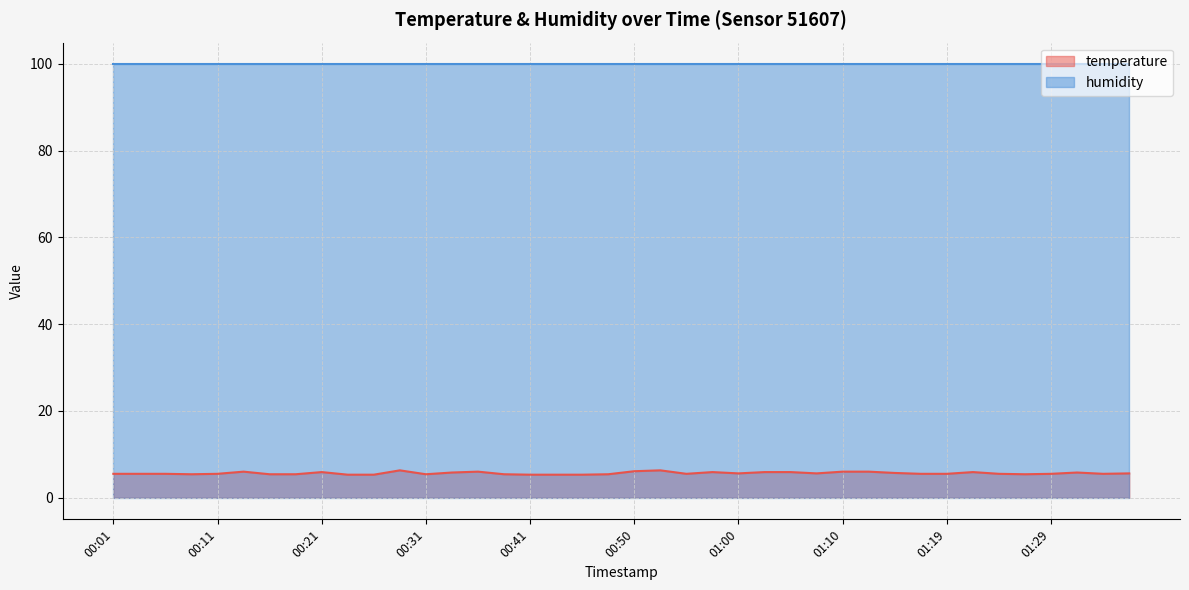

Reading left to right, what are all the values shown in this chart?

00:01=5.5	00:04=5.5	00:06=5.5	00:09=5.4	00:11=5.5	00:14=6.0	00:16=5.4	00:18=5.4	00:21=5.9	00:23=5.3	00:26=5.3	00:28=6.3	00:31=5.4	00:33=5.8	00:36=6.0	00:38=5.4	00:41=5.3	00:43=5.3	00:45=5.3	00:48=5.4	00:50=6.1	00:53=6.3	00:55=5.5	00:58=5.9	01:00=5.6	01:02=5.9	01:05=5.9	01:07=5.6	01:10=6.0	01:12=6.0	01:15=5.7	01:17=5.5	01:19=5.5	01:22=5.9	01:24=5.5	01:27=5.4	01:29=5.5	01:32=5.8	01:34=5.5	01:36=5.6